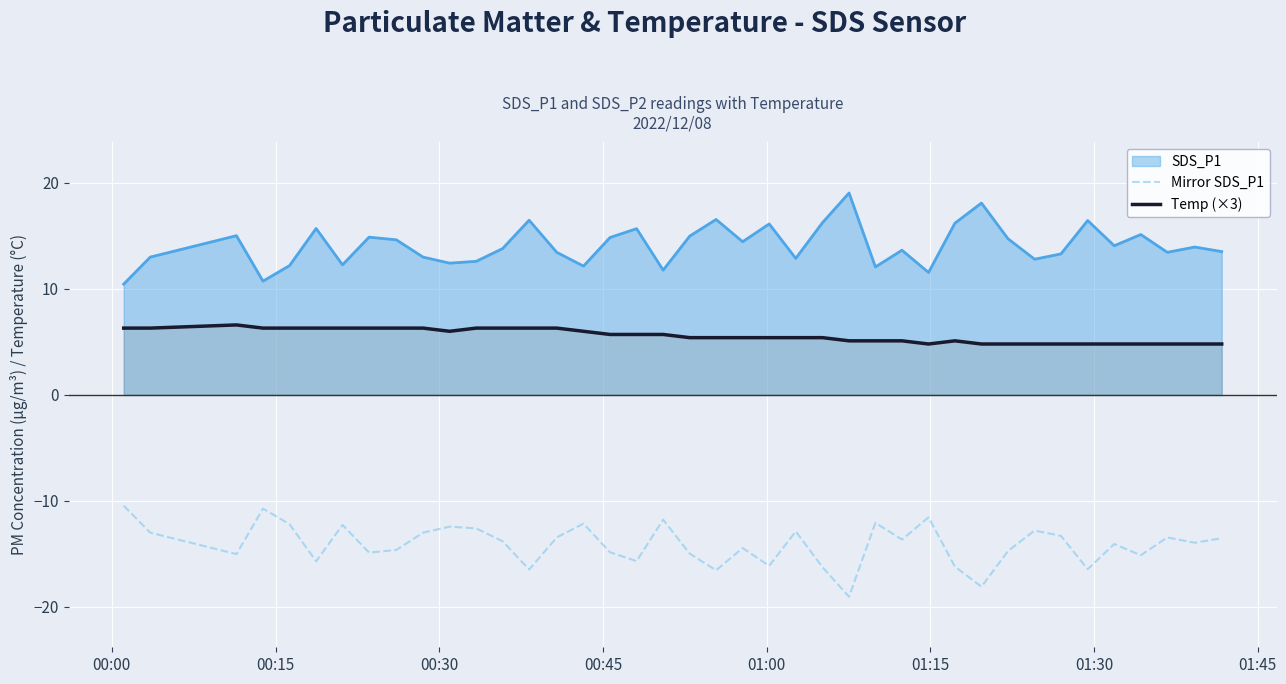

In Temp (×3), how many points are lower than both neighbors (excluding endpoints)?

2